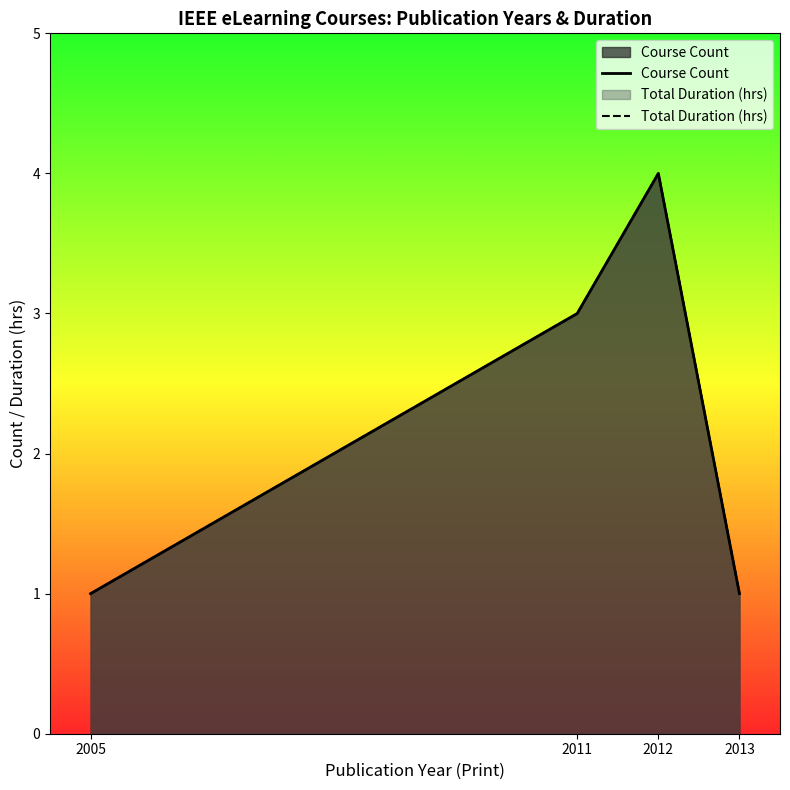

Between 2012 and 2013, which series saw the biggest shift?

Course Count